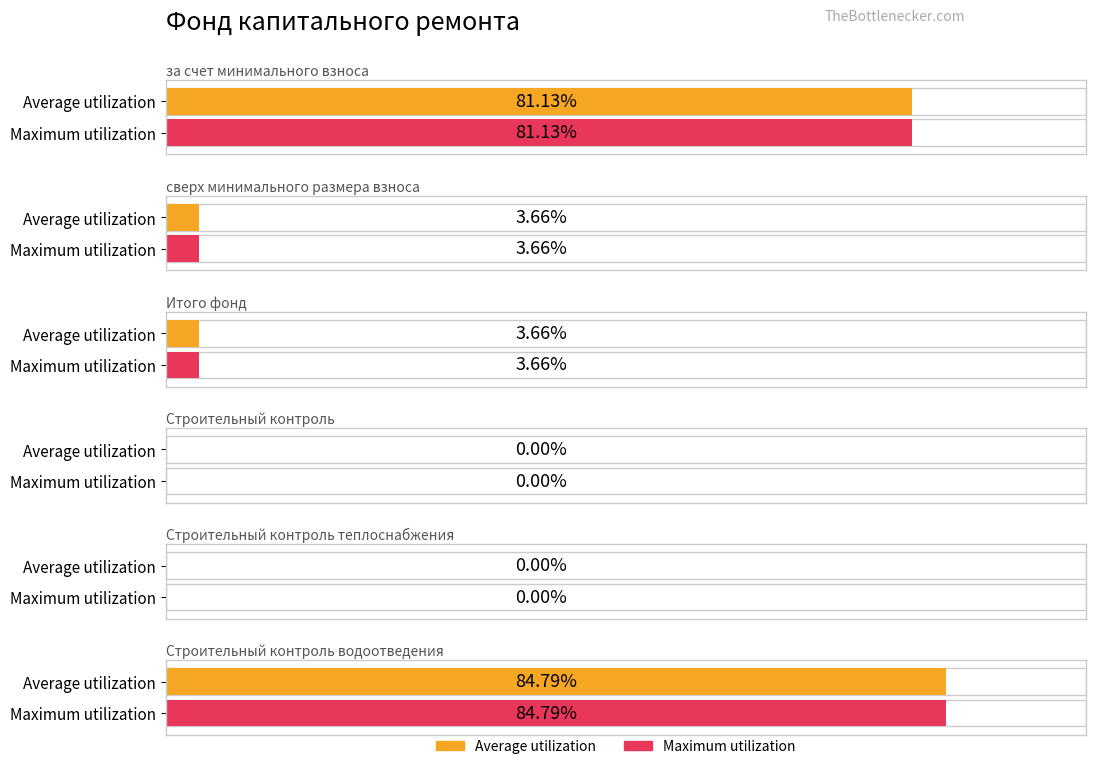

Between Строительный контроль теплоснабжения and Строительный контроль водоотведения, which is larger?

Строительный контроль водоотведения